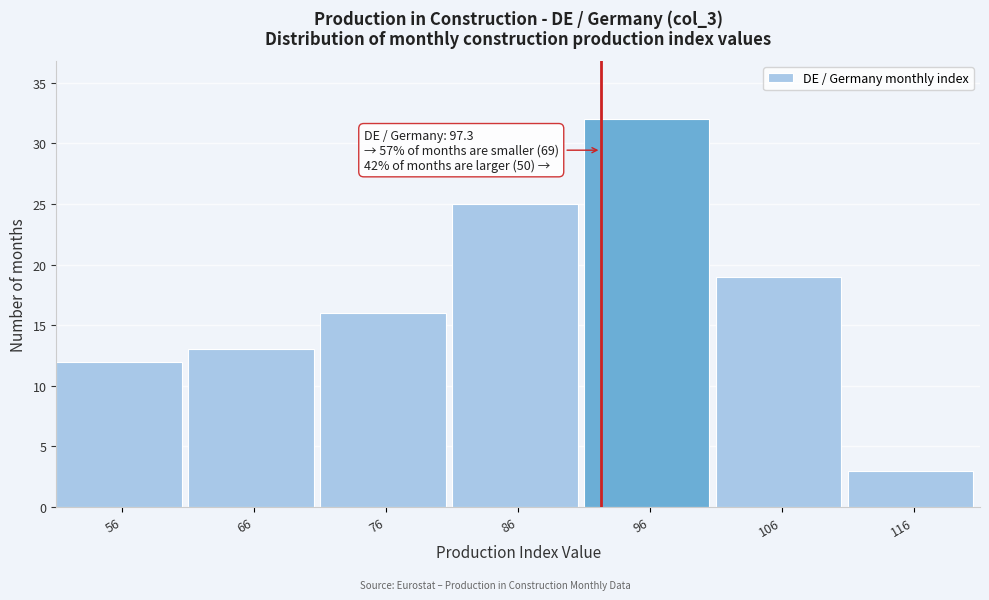

Reading left to right, list all the values displayed in this chart.

56=12	66=13	76=16	86=25	96=32	106=19	116=3